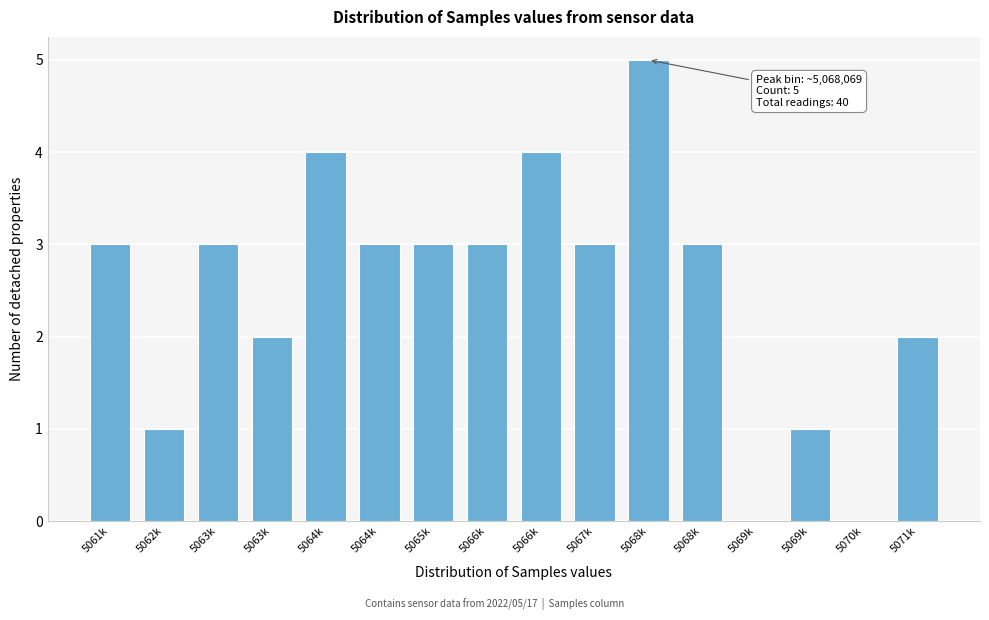

How many data points does each series have?

16